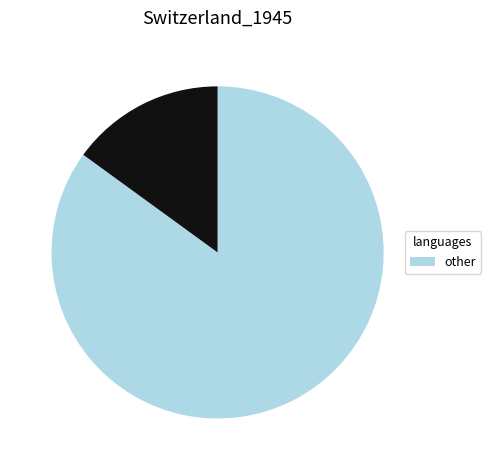

Does any single category account for the majority?

Yes